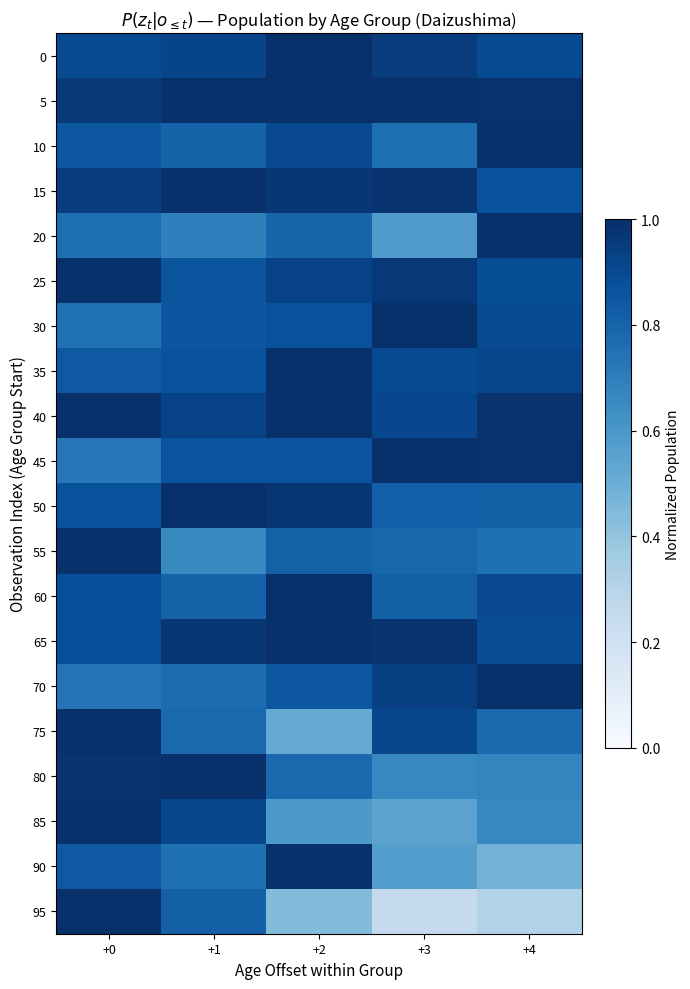

At how many categories does at least one series exceed 0?

5